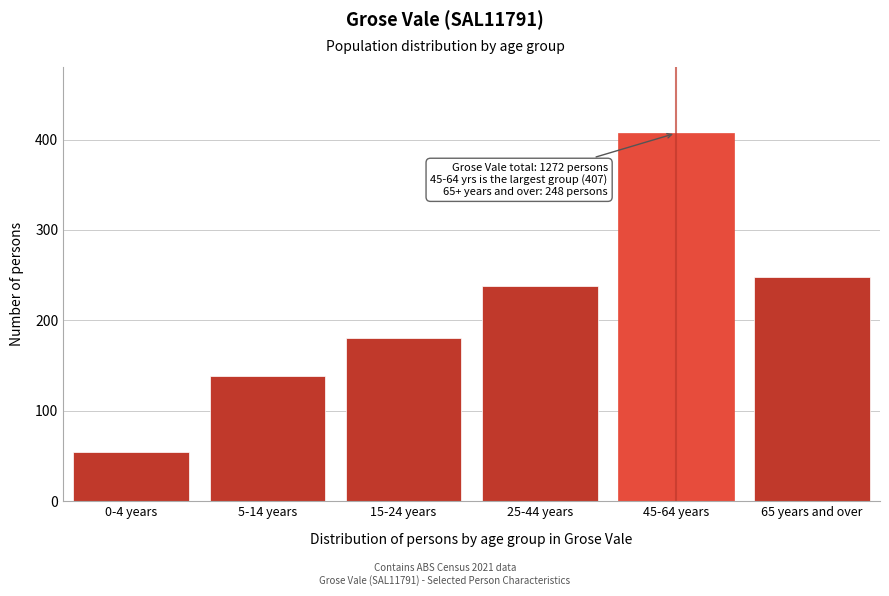

Reading left to right, list all the values displayed in this chart.

0-4 years=54	5-14 years=139	15-24 years=180	25-44 years=238	45-64 years=407	65 years and over=248